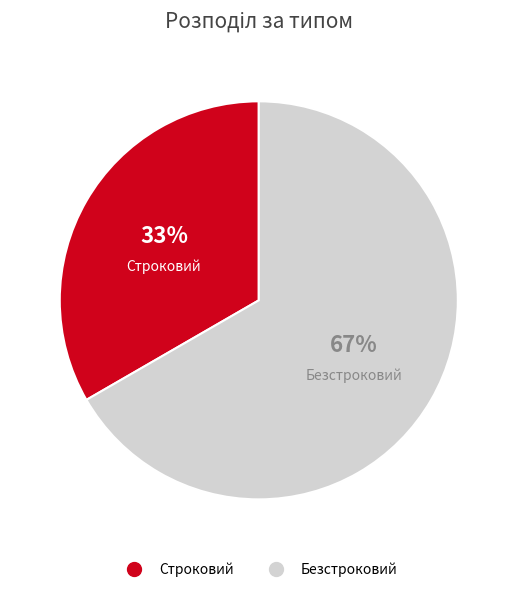

Which category has the smallest portion of the pie?

Строковий